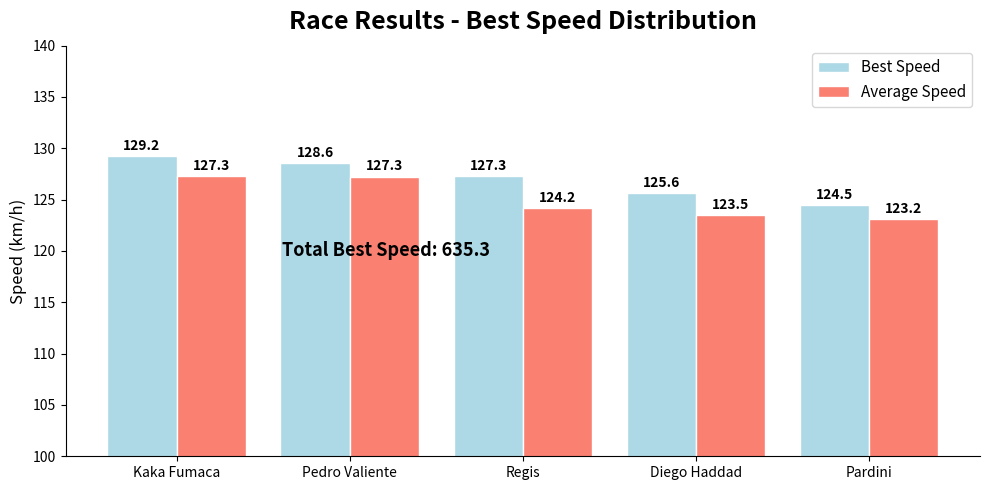

What is the label of the 2nd bar from the left?

Pedro Valiente